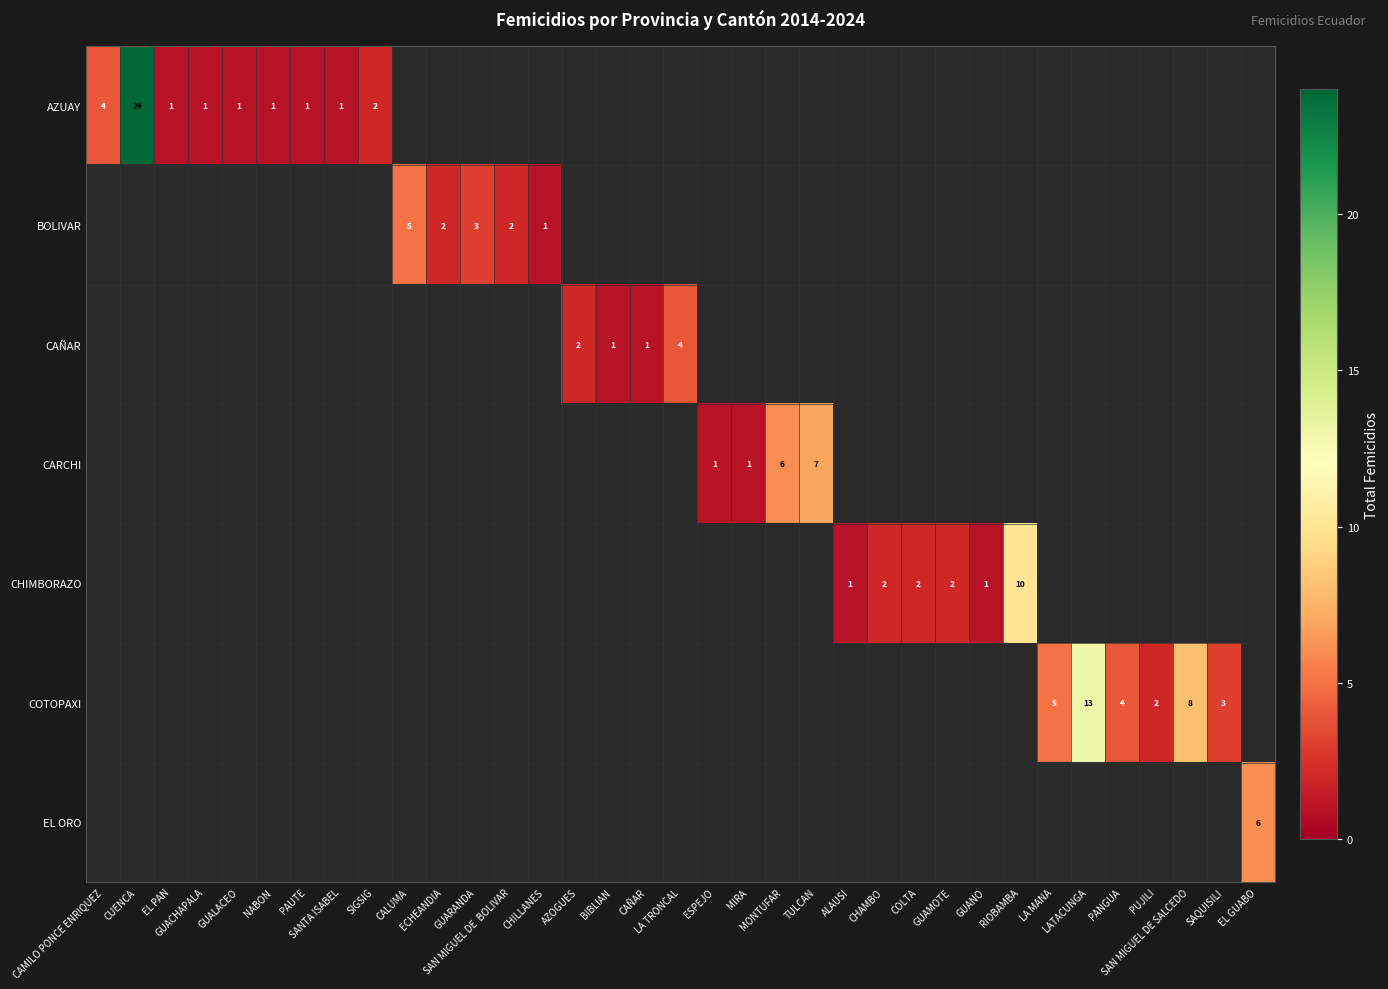

At GUAMOTE, list the series in order from smallest to largest.

AZUAY, BOLIVAR, CAÑAR, CARCHI, CHIMBORAZO, COTOPAXI, EL ORO